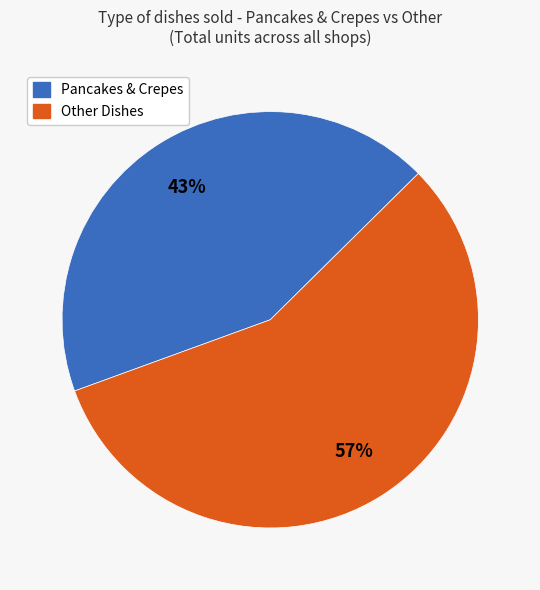

What percentage is the Other Dishes slice, to the nearest percent?

57%